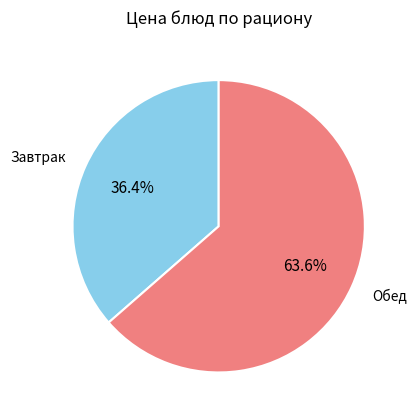

Count the number of slices in the pie.

2